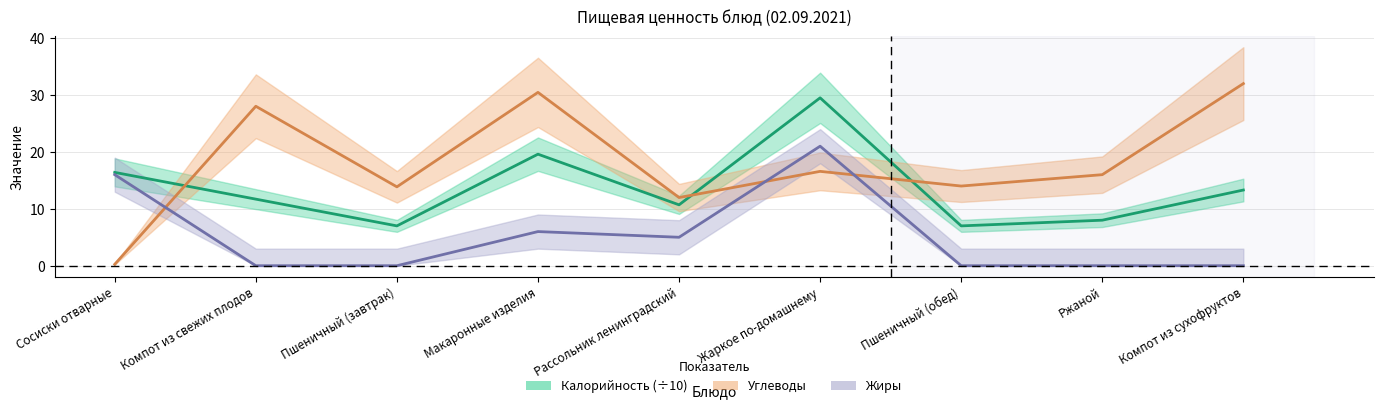

Rank the series by their maximum value, from lowest to highest.

Жиры, Калорийность, Углеводы